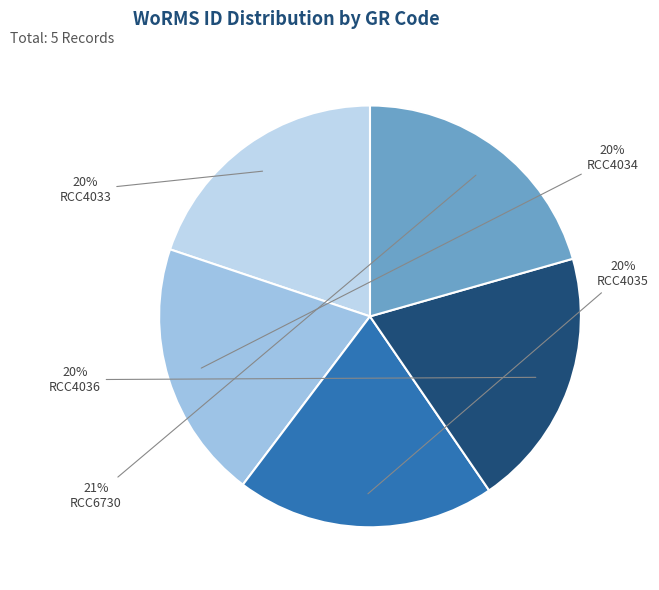

To the nearest percent, what portion does RCC6730 represent?

21%